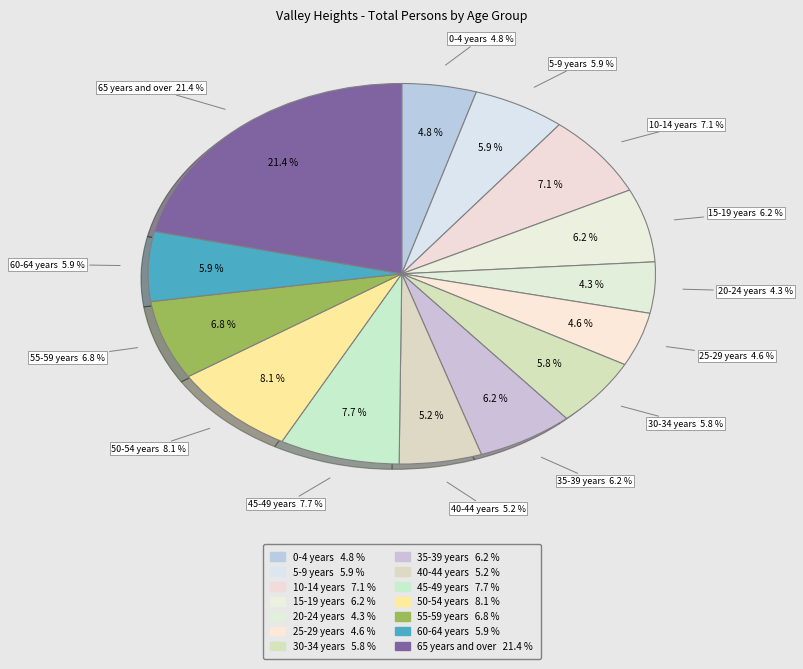

How many segments does this pie chart have?

14